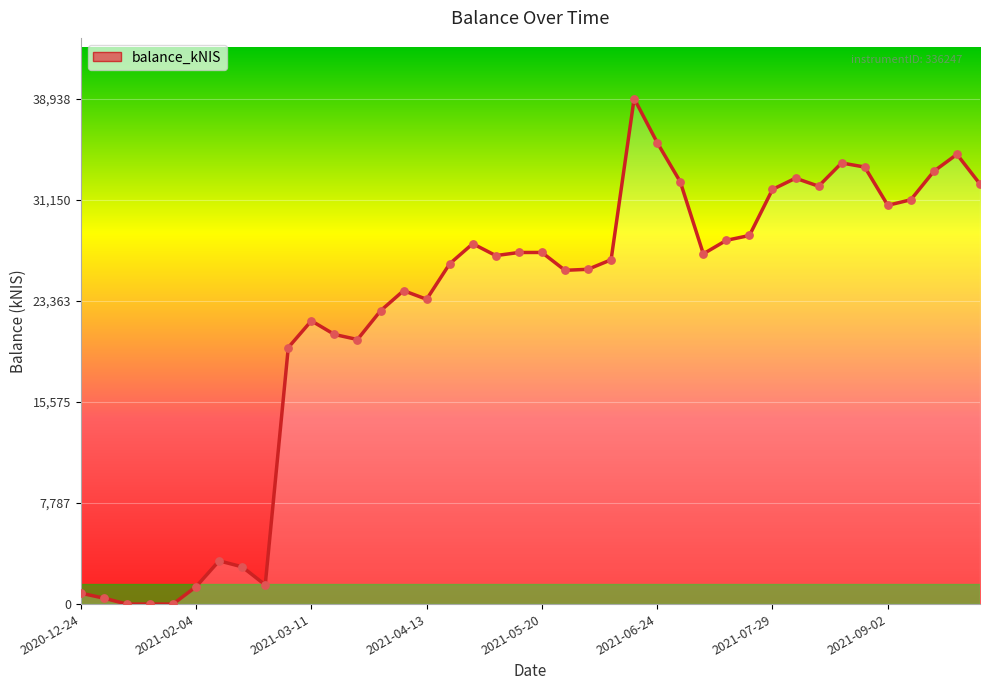

What is the maximum value shown in the chart?

38938.6